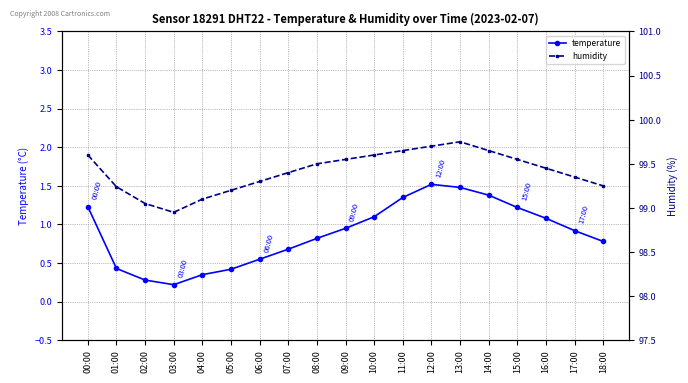

True or false: humidity and temperature cross at least once.

False